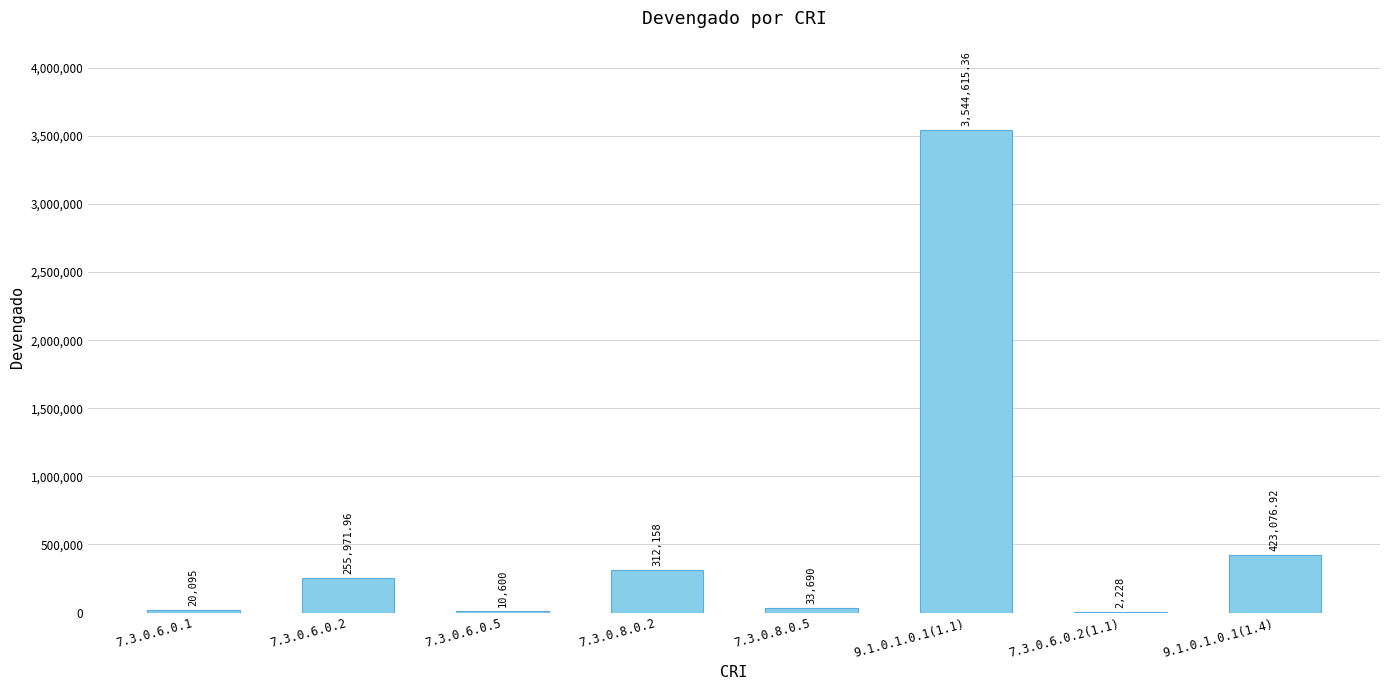

Reading left to right, extract all data points from this chart.

7.3.0.6.0.1=20095.0	7.3.0.6.0.2=255972.0	7.3.0.6.0.5=10600.0	7.3.0.8.0.2=312158.0	7.3.0.8.0.5=33690.0	9.1.0.1.0.1(1.1)=3544615.4	7.3.0.6.0.2(1.1)=2228.0	9.1.0.1.0.1(1.4)=423076.9